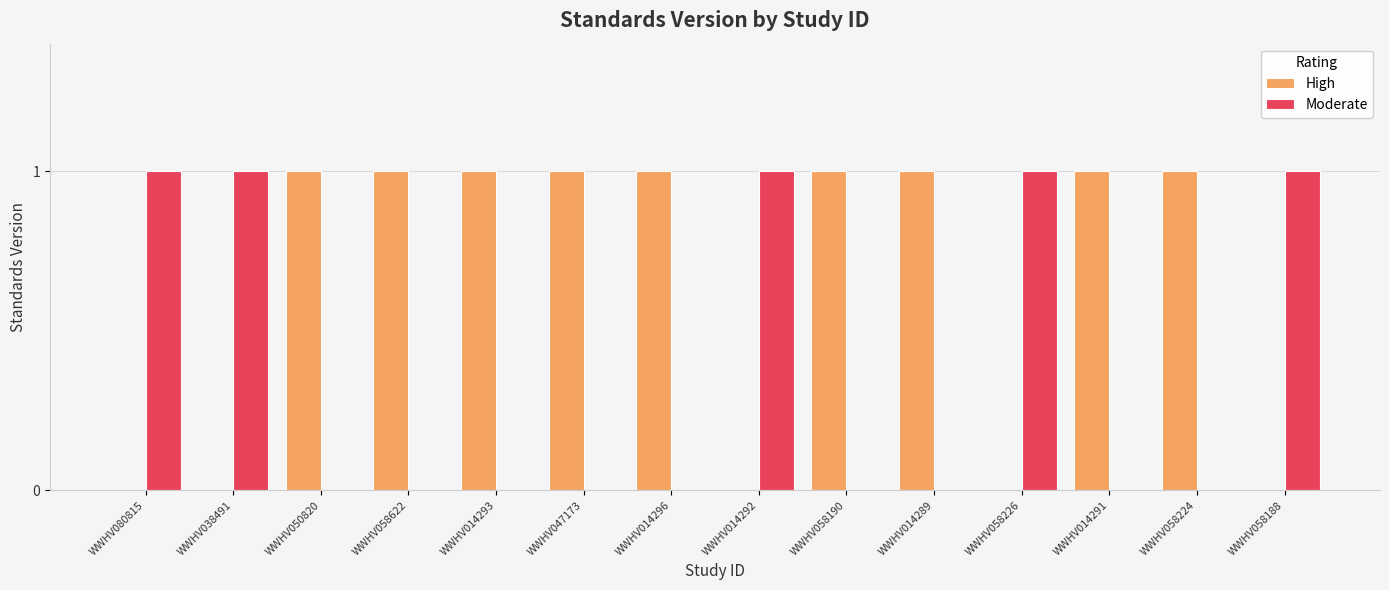

Which series has the largest total across all categories?

High